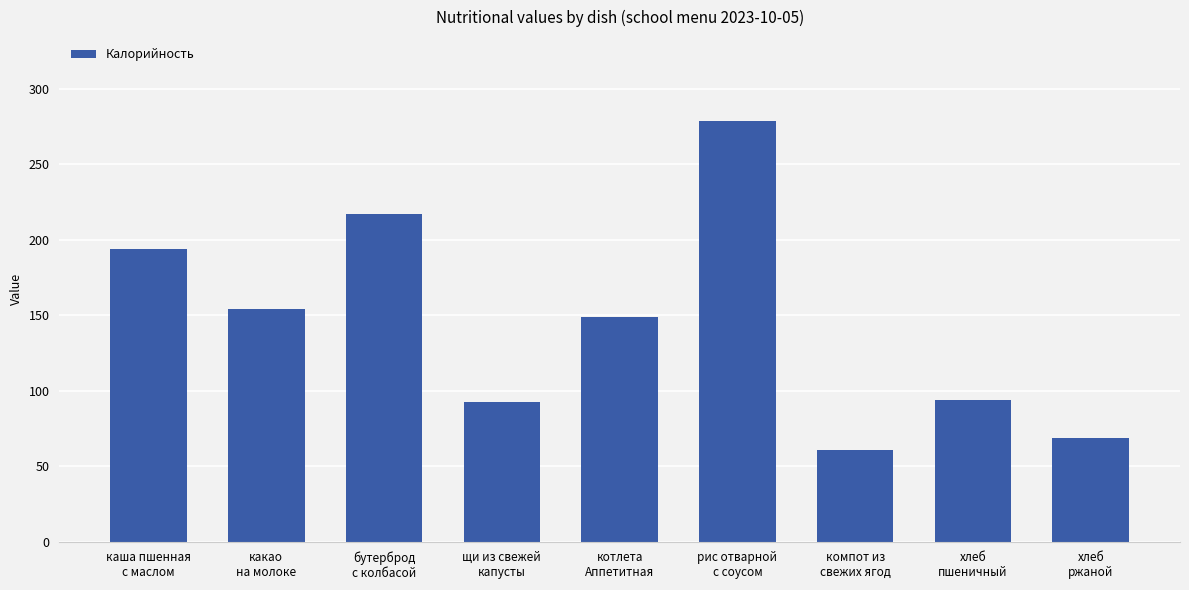

Are the bars grouped side by side (vs. stacked)?

No